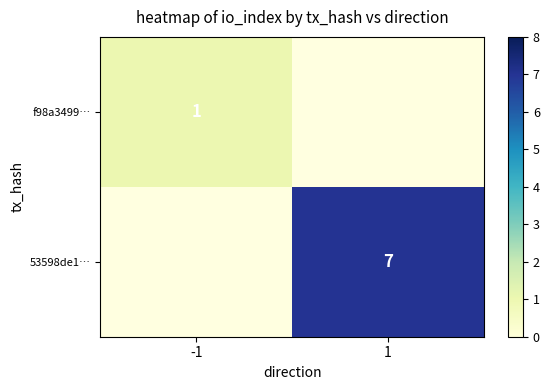

True or false: 53598de1… has a value of 7 at 1.

True